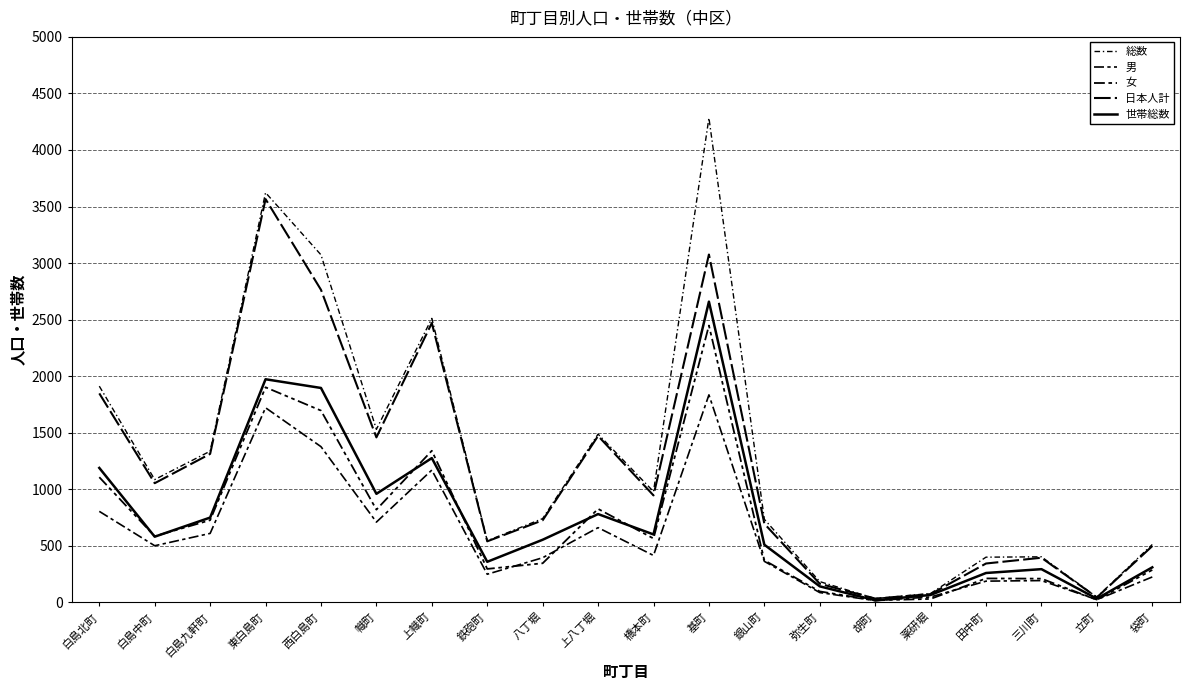

The 男 series shows 87 at 弥生町. True or false?

True